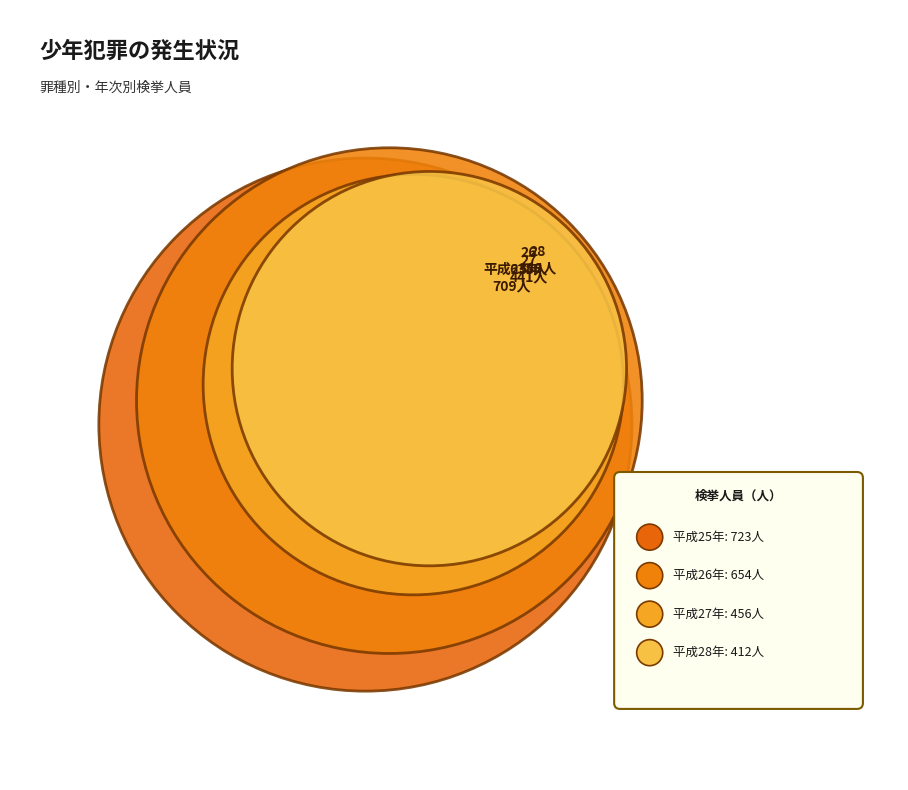

Reading left to right, list all the values displayed in this chart.

凶悪犯: 4	2	3	5
粗暴犯: 115	89	78	51
窃盗犯: 411	410	284	243
その他の刑法犯: 179	137	76	89